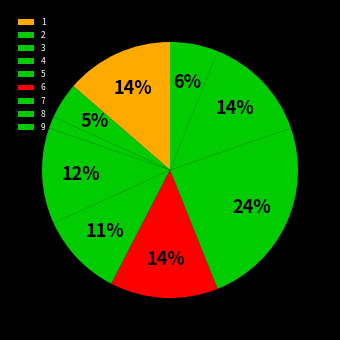

How many segments does this pie chart have?

9